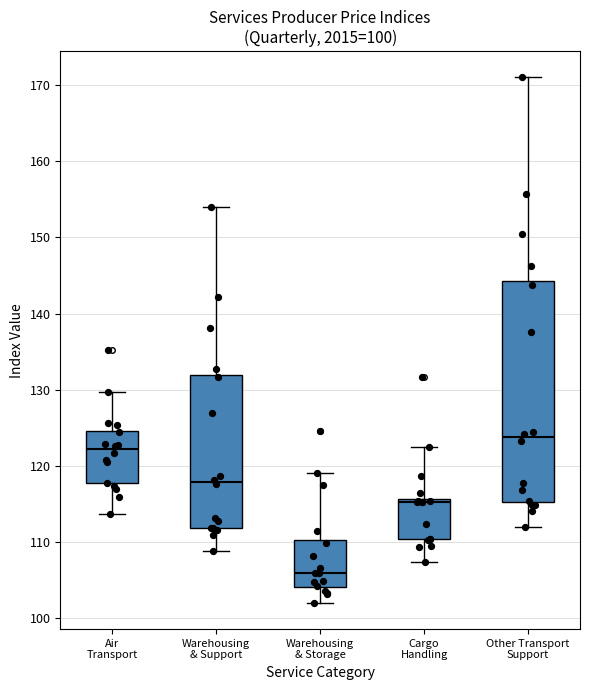

Which box's median line is the highest?

Other Transport Support